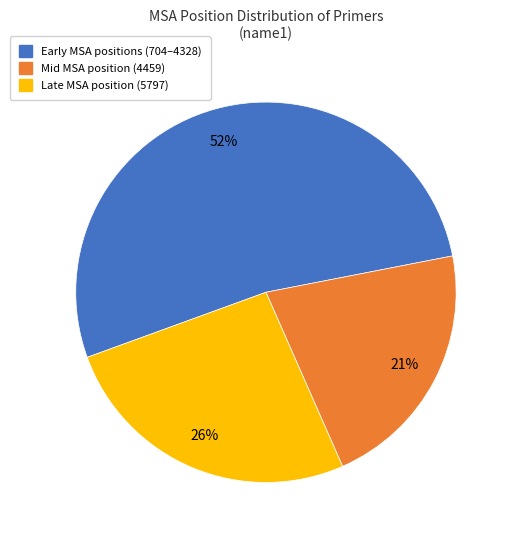

To the nearest percent, what is the difference between the largest and smallest slice percentages?

31%